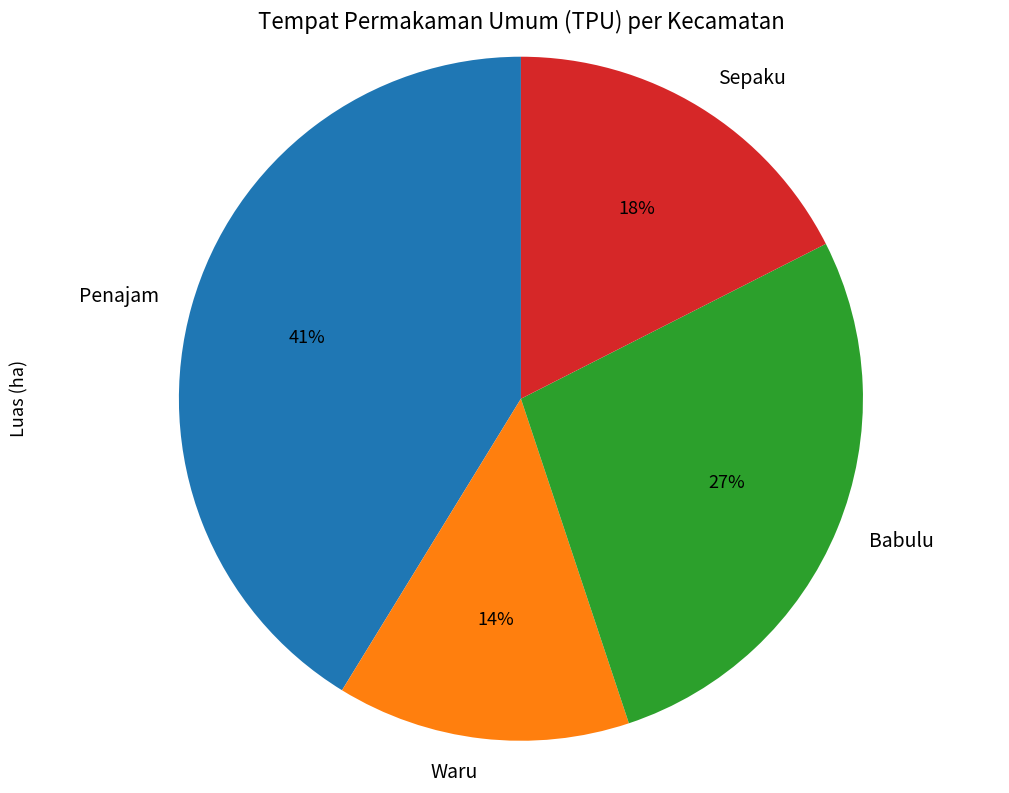

Which slice is the smallest?

Waru